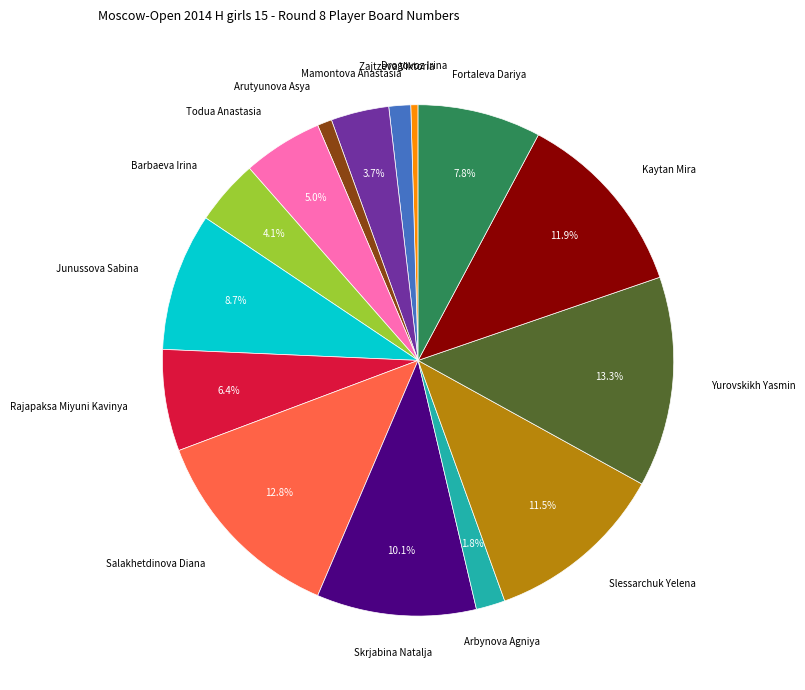

Is there a majority slice in this chart?

No